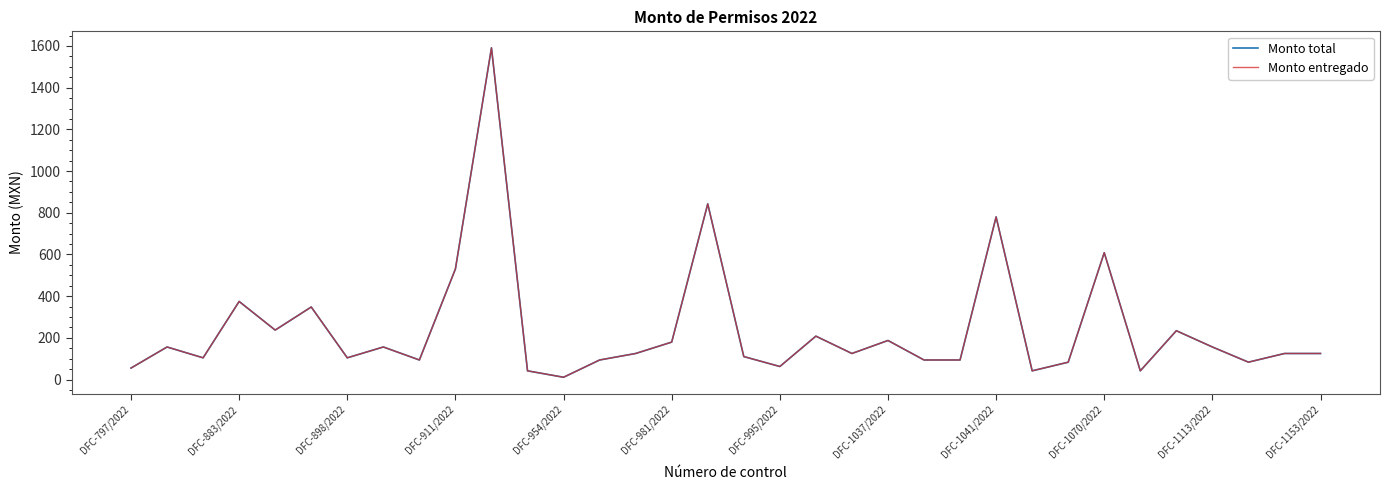

Does the chart have visible grid lines?

No